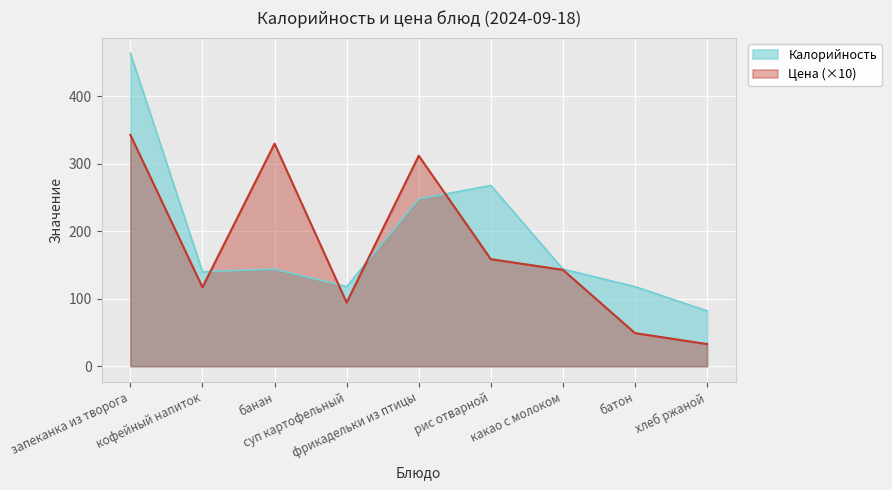

Does the chart display data point markers on the line(s)?

No